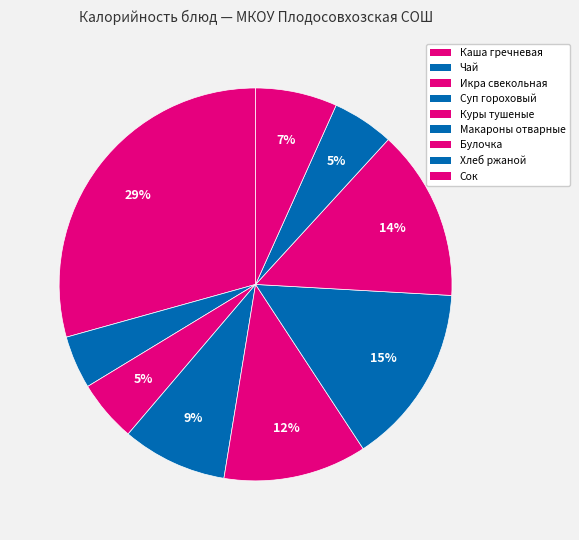

Approximately how many times larger is the value at Макароны отварные compared to Каша гречневая?

0.5